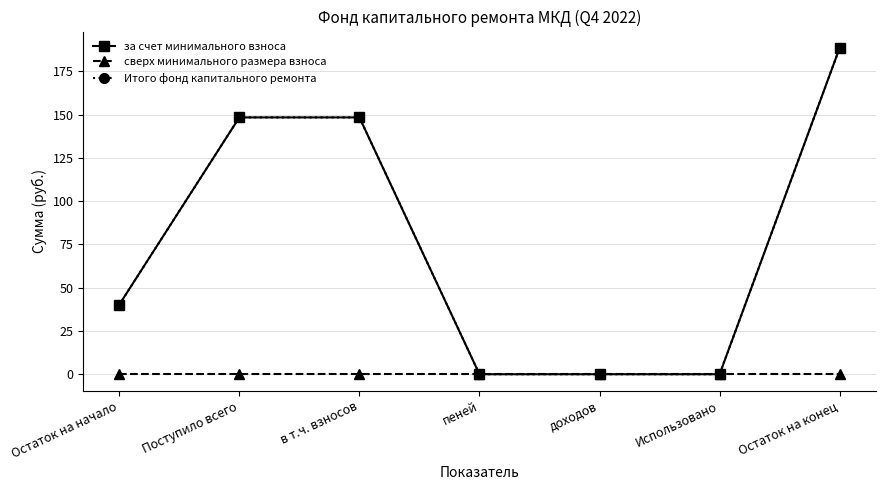

True or false: за счет минимального взноса has more than 2 points higher than both neighbors.

False